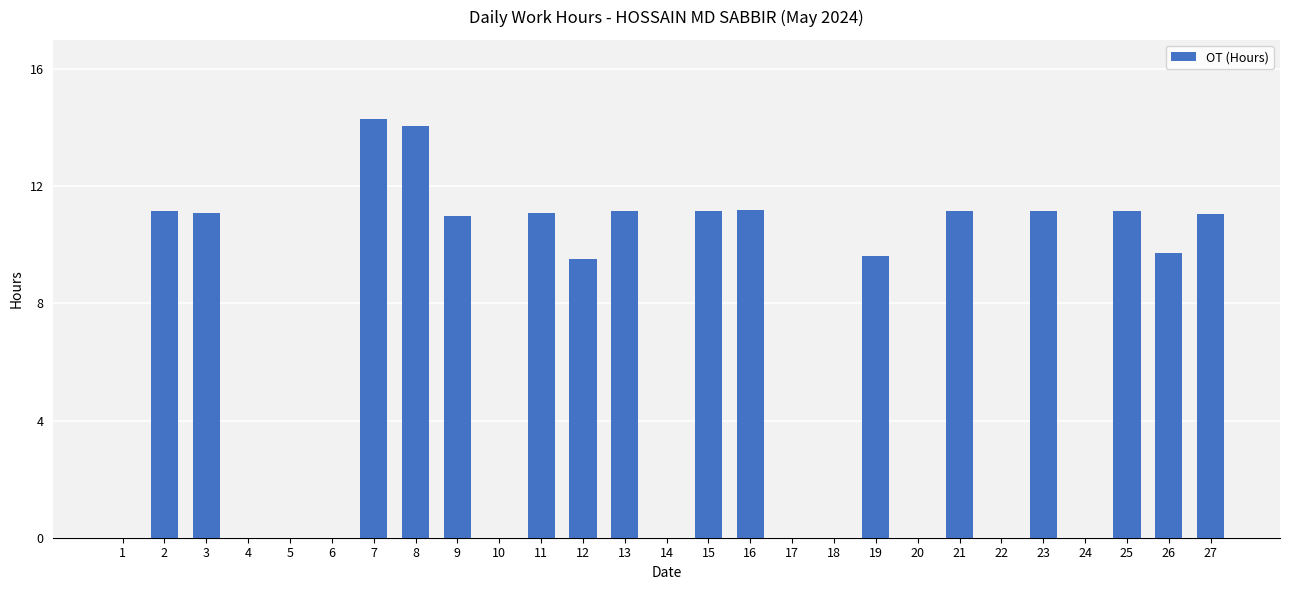

What is the sum of all values?

179.5